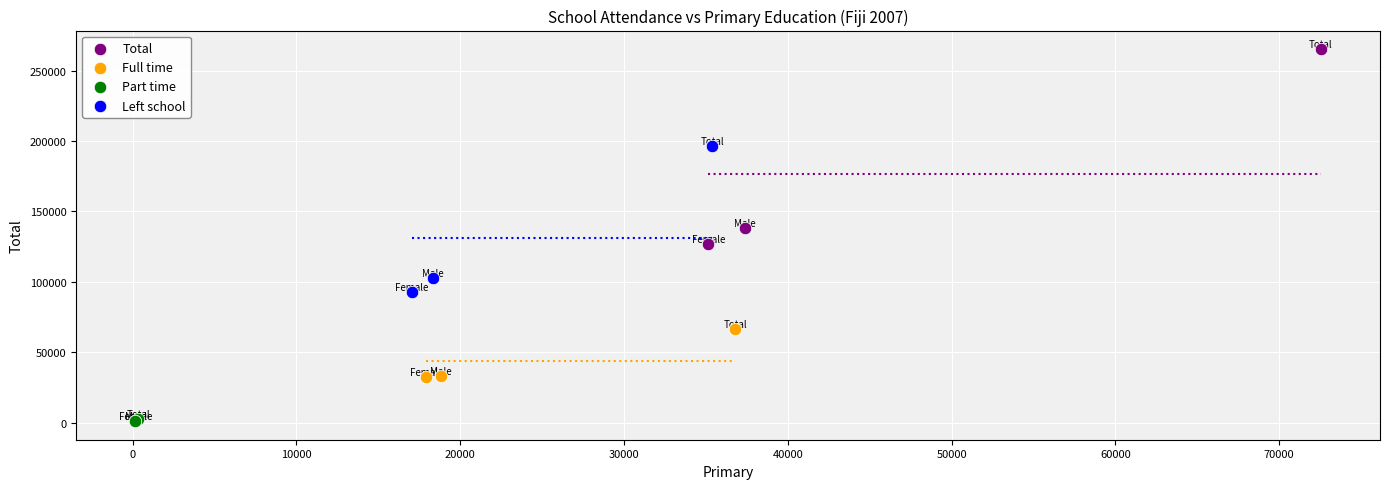

Which series contains the lowest Y value?

Part time